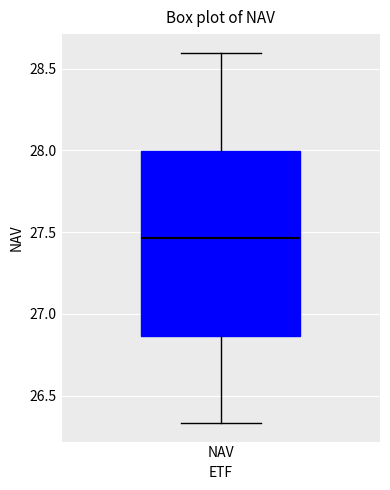

Transcribe this box plot: give where the median line is, the range the box spans, and where the two whiskers end, as read against the y-axis. The values are not printed on the chart, so give them approximately, as read against the axis.

median 27.45, box 26.85 to 28.00, whiskers 26.35 to 28.60